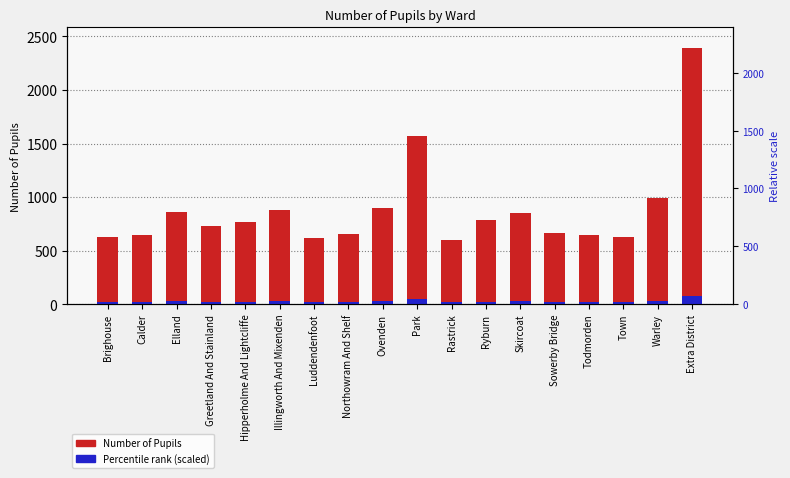

The Number of Pupils series shows 656.0 at Northowram And Shelf. True or false?

True